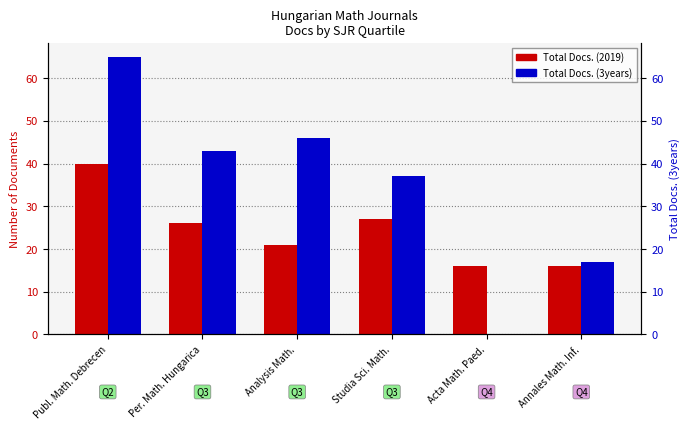

Rank the series by their maximum value, from highest to lowest.

Total Docs. (3years), Total Docs. (2019)